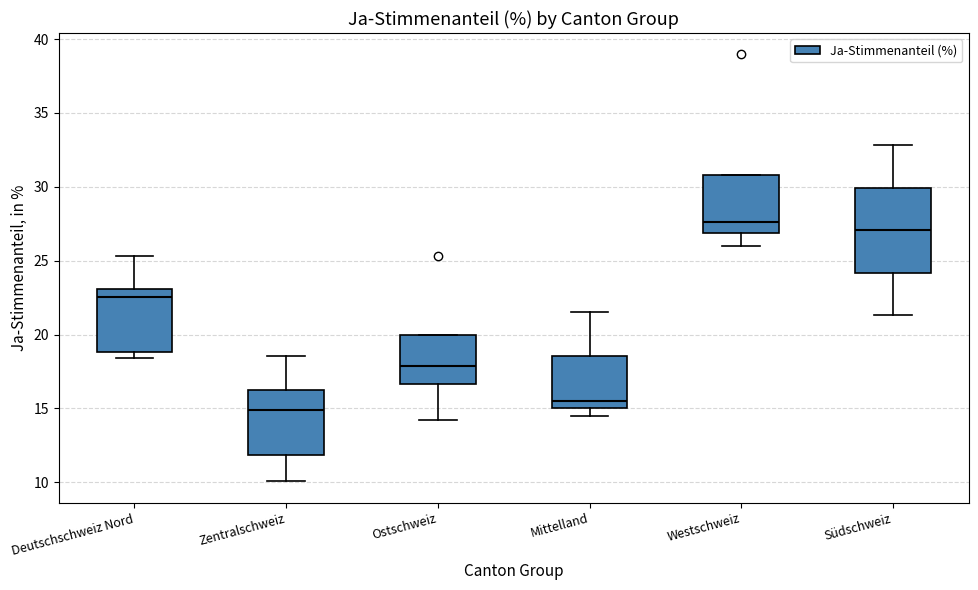

Which box's median line is the highest?

Westschweiz